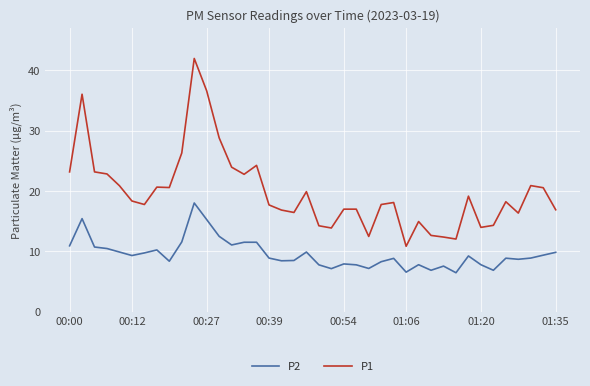

How many lines are shown in the chart?

2